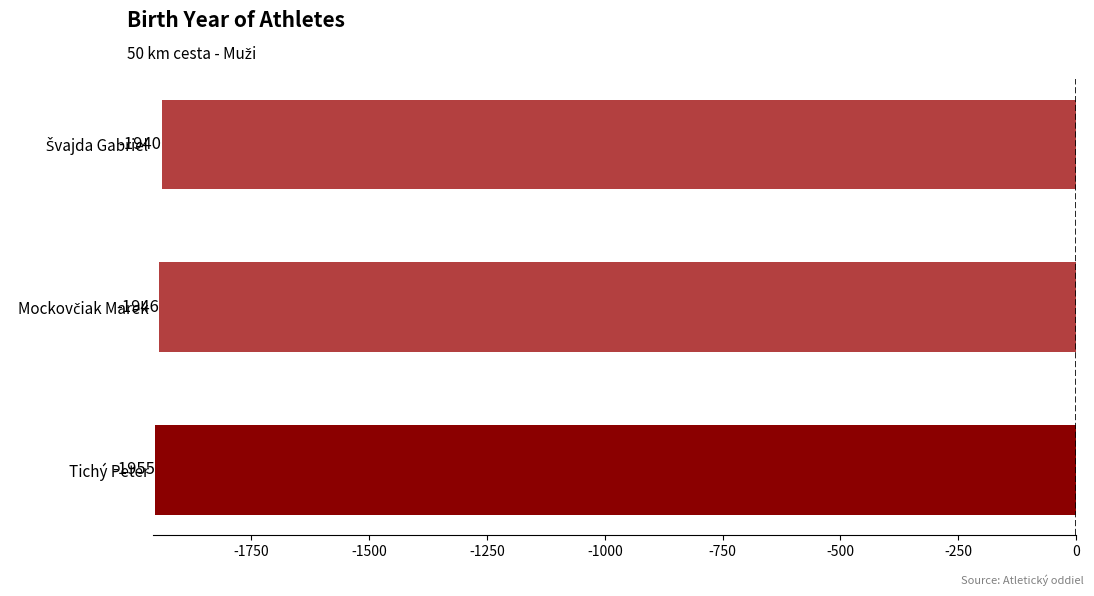

What is the minimum value shown in the chart?

-1955